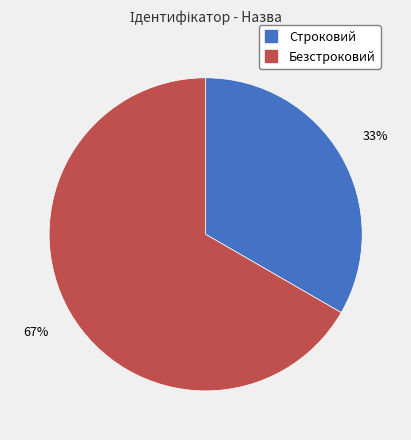

To the nearest percent, what portion does Строковий represent?

33%